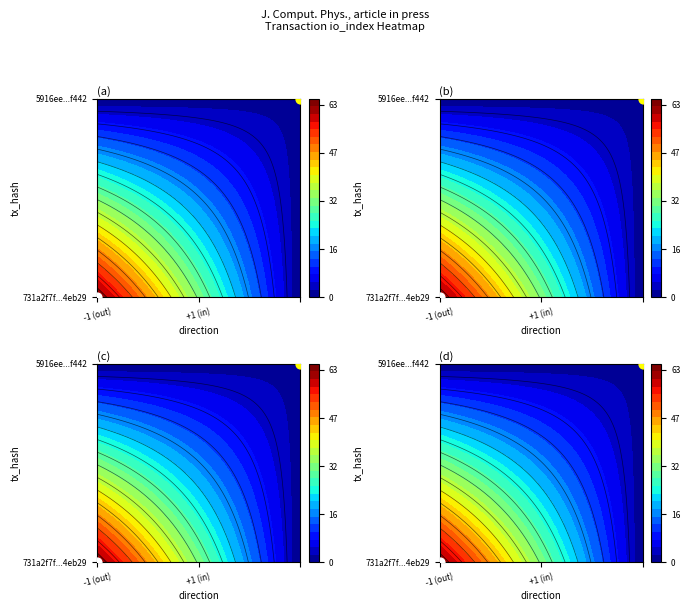

Which series has the largest range (max minus min)?

731a2f7f410b48bd1a2ed092e0ce8cc0034eb29